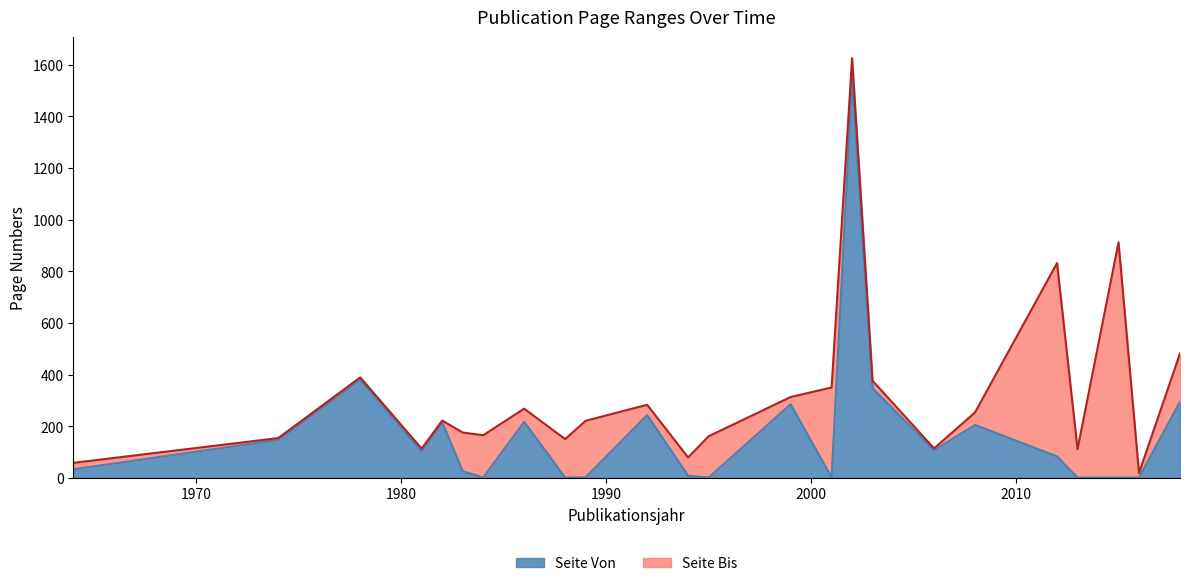

What is the total value across all series at 2003?

723